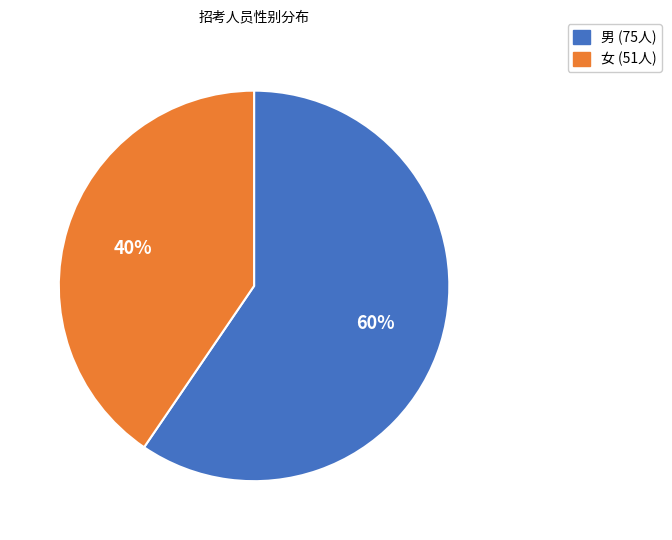

What is the largest slice in the pie chart?

男